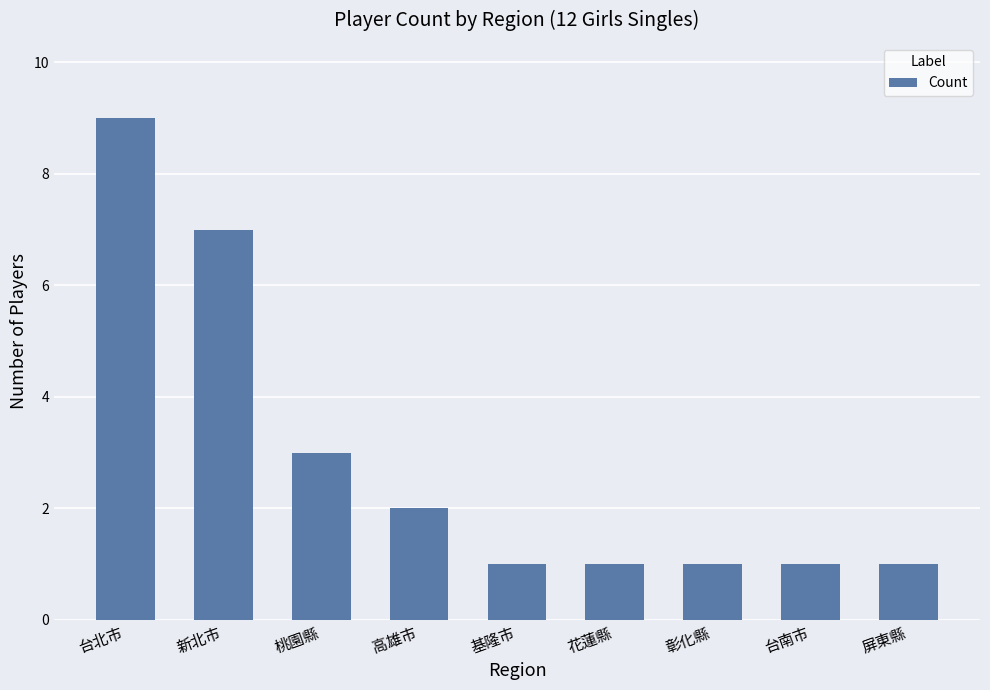

Which has a higher value, 桃園縣 or 台南市?

桃園縣